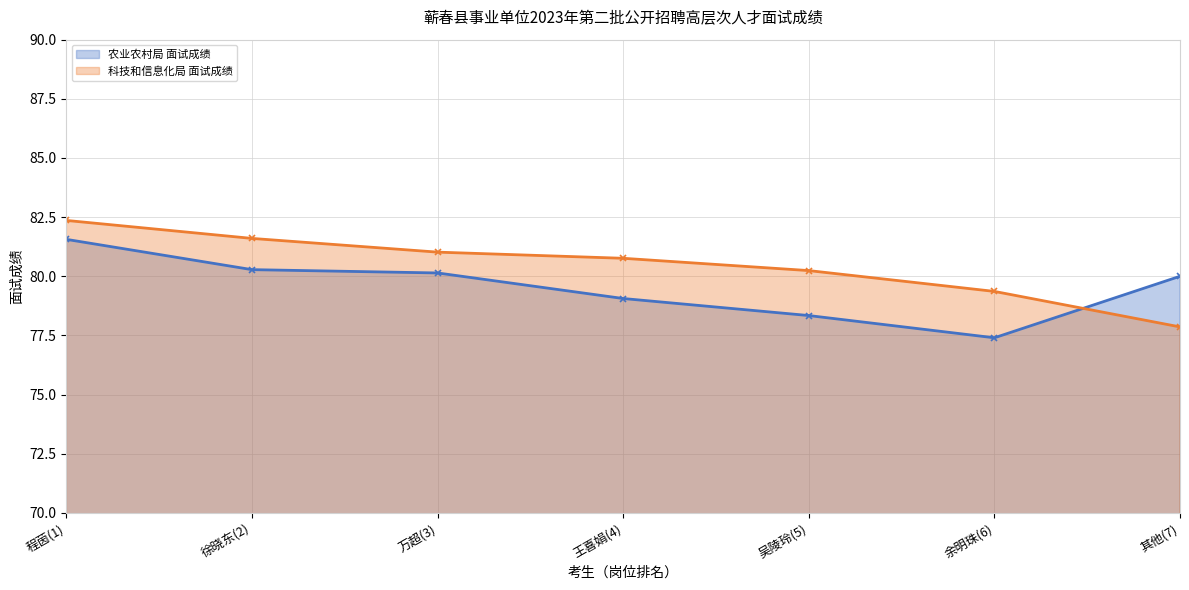

What is the difference between the maximum and minimum values in the 农业农村局 面试成绩 series?

4.2